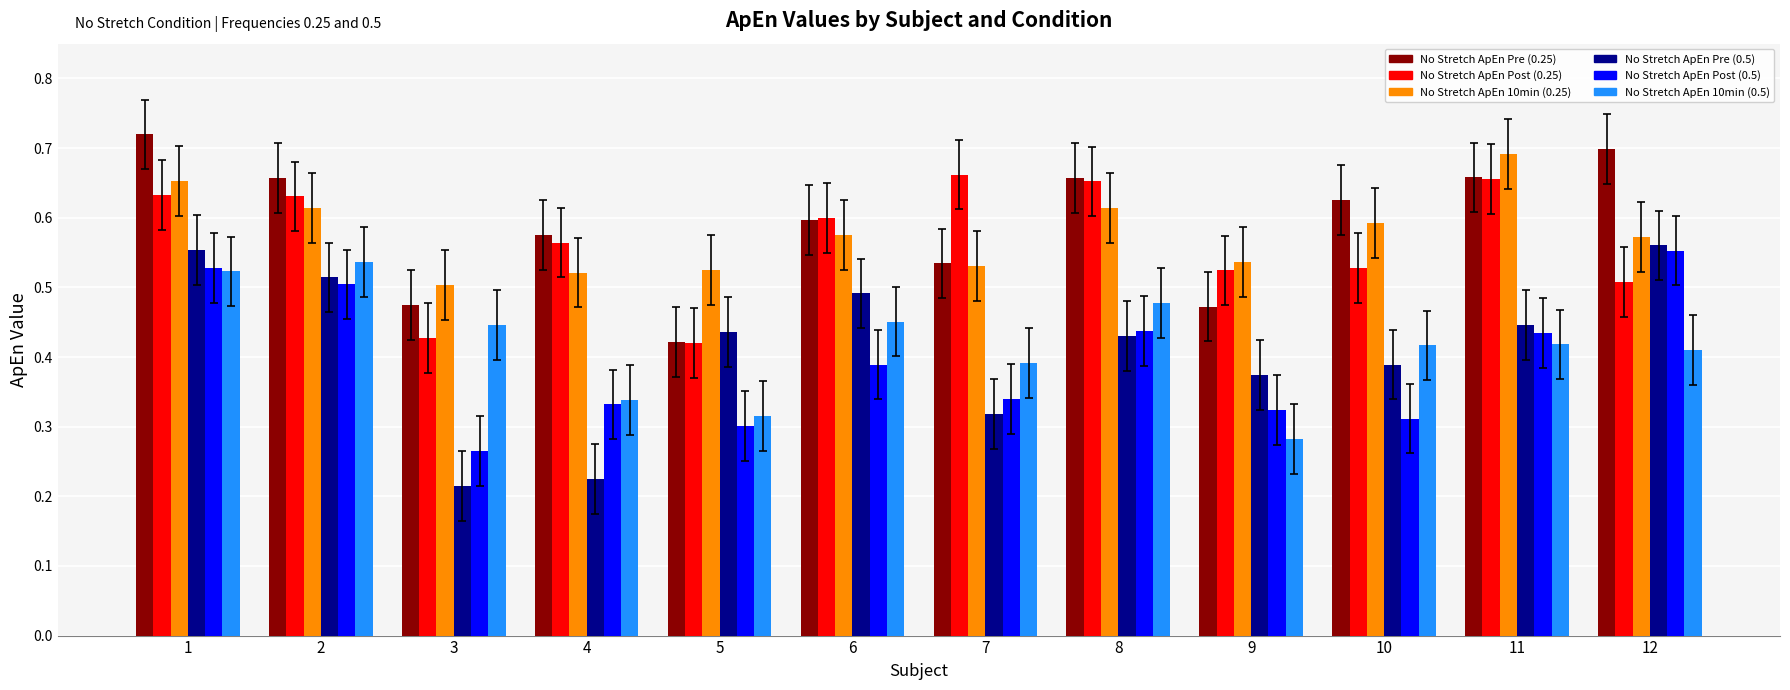

What is the sum of the No Stretch ApEn 10min (0.25) values at 2 and 11?

1.3